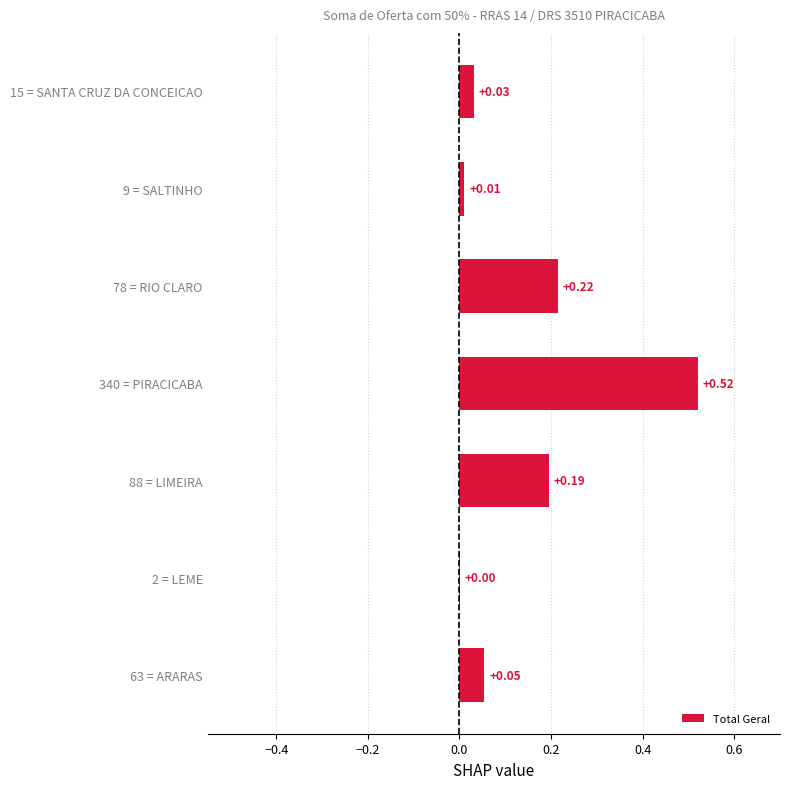

What is the sum of all values?

1.0